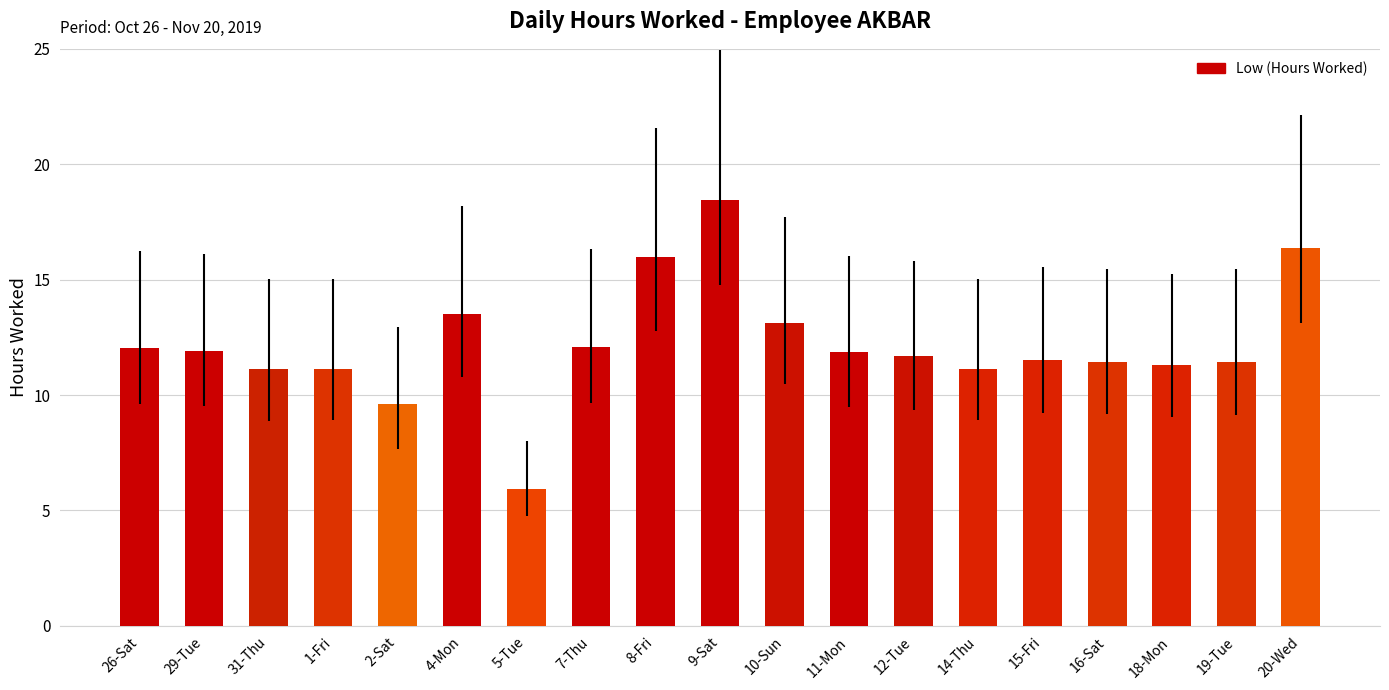

What is the difference between the maximum and minimum values?

12.5